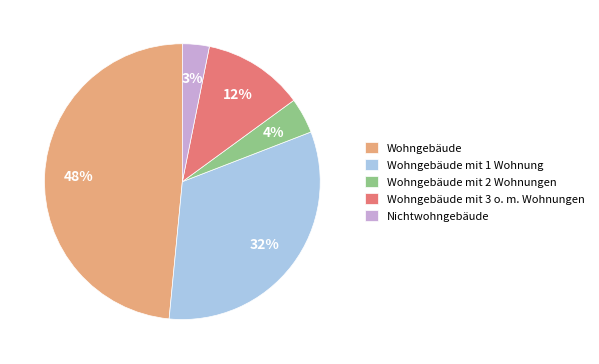

To the nearest percent, what is the difference between the Nichtwohngebäude and Wohngebäude mit 3 o. m. Wohnungen slice percentages?

9%